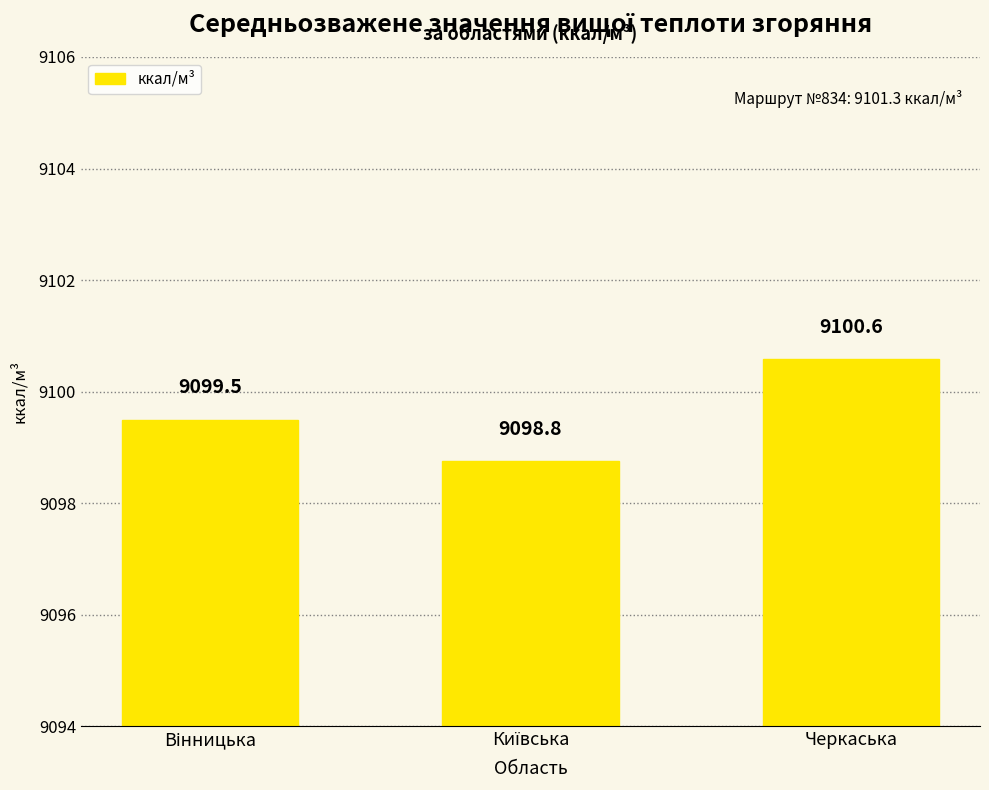

Reading left to right, transcribe all the data shown in this chart.

9099.5	9098.8	9100.6